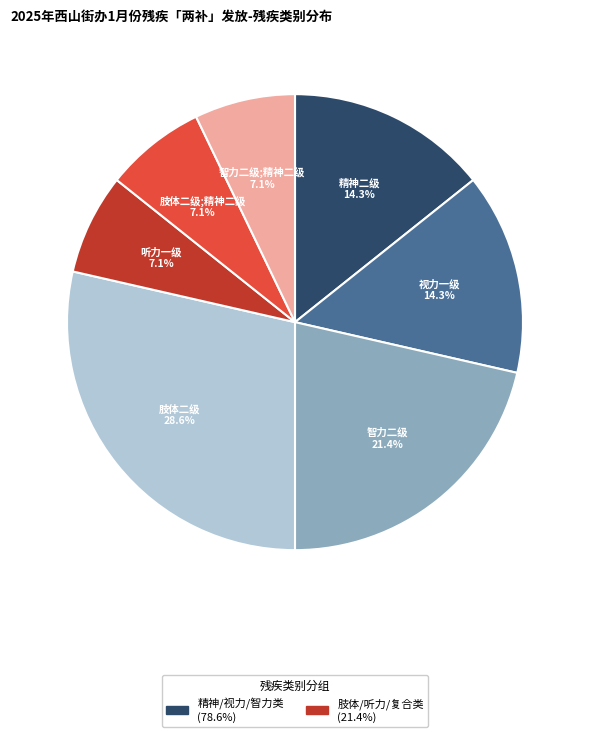

What is the largest slice in the pie chart?

肢体二级